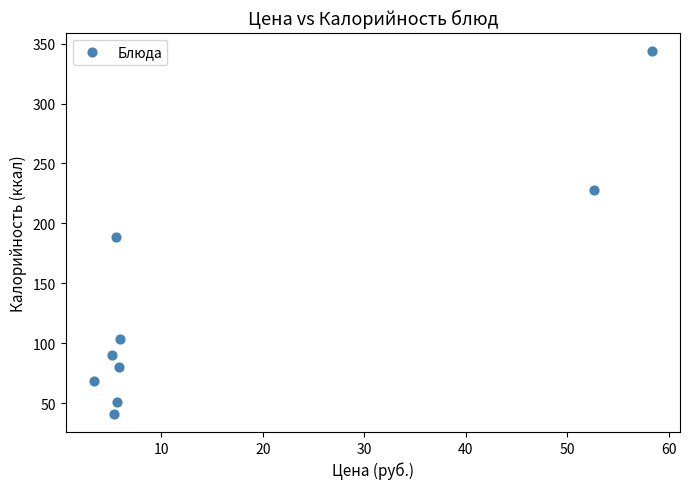

What is the average X value?

16.4